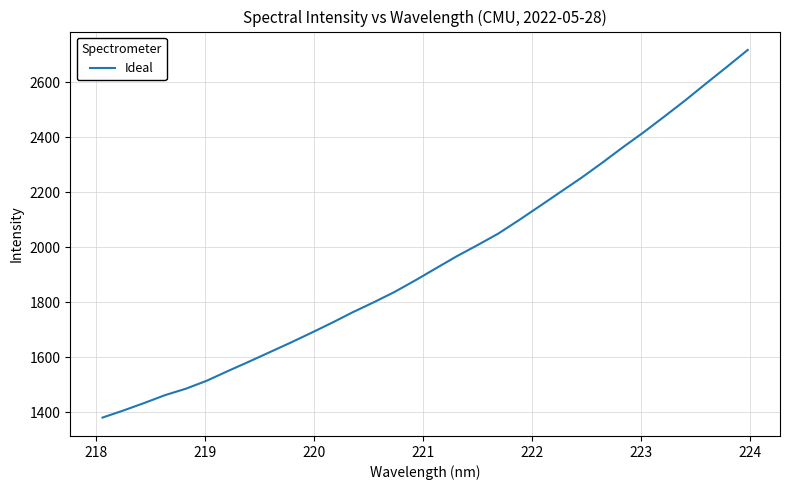

What is the difference between the maximum and minimum values?

1337.7